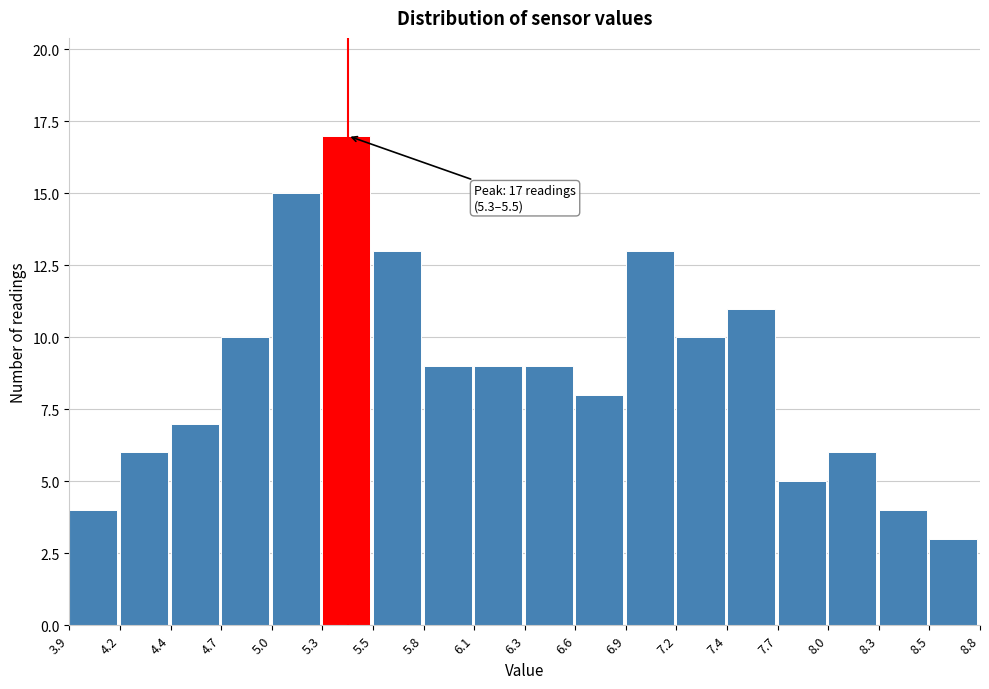

Reading left to right, extract all data points from this chart.

4	6	7	10	15	17	13	9	9	9	8	13	10	11	5	6	4	3